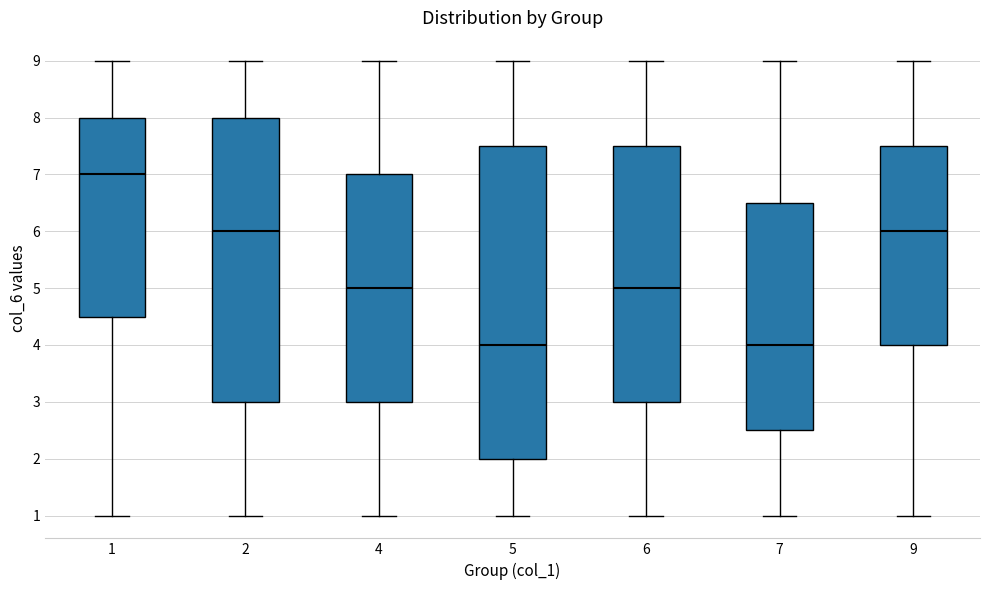

Reading left to right, transcribe this box plot: for each box, give where its median line is, the range the box spans, and where its two whiskers end, as read against the y-axis. The values are not printed on the chart, so give them approximately, as read against the axis.

1: median 7.0, box 4.5 to 8.0, whiskers 1.0 to 9.0
2: median 6.0, box 3.0 to 8.0, whiskers 1.0 to 9.0
4: median 5.0, box 3.0 to 7.0, whiskers 1.0 to 9.0
5: median 4.0, box 2.0 to 7.5, whiskers 1.0 to 9.0
6: median 5.0, box 3.0 to 7.5, whiskers 1.0 to 9.0
7: median 4.0, box 2.5 to 6.5, whiskers 1.0 to 9.0
9: median 6.0, box 4.0 to 7.5, whiskers 1.0 to 9.0